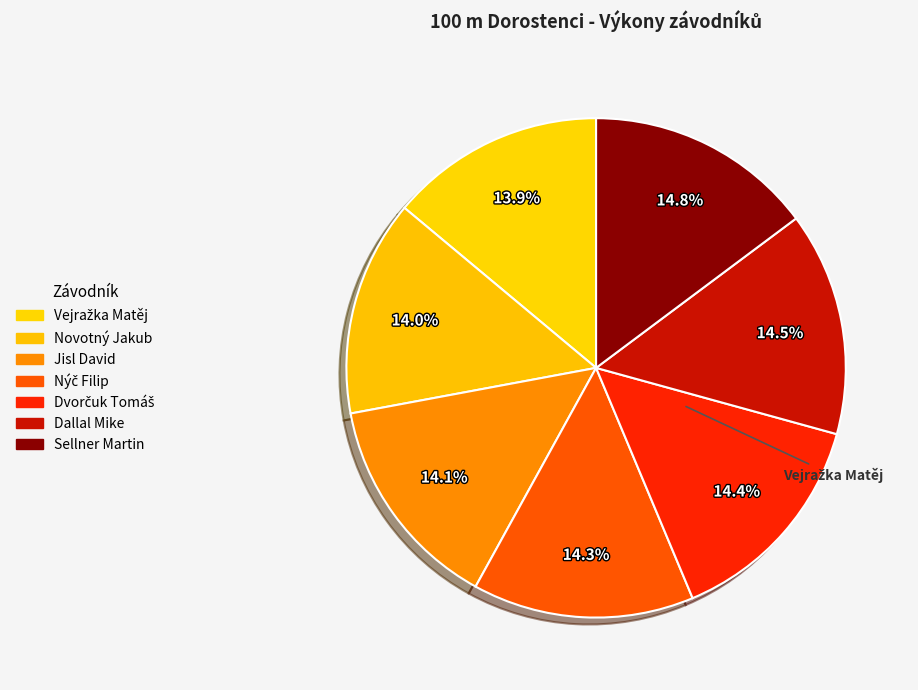

How many slices are in this pie chart?

7